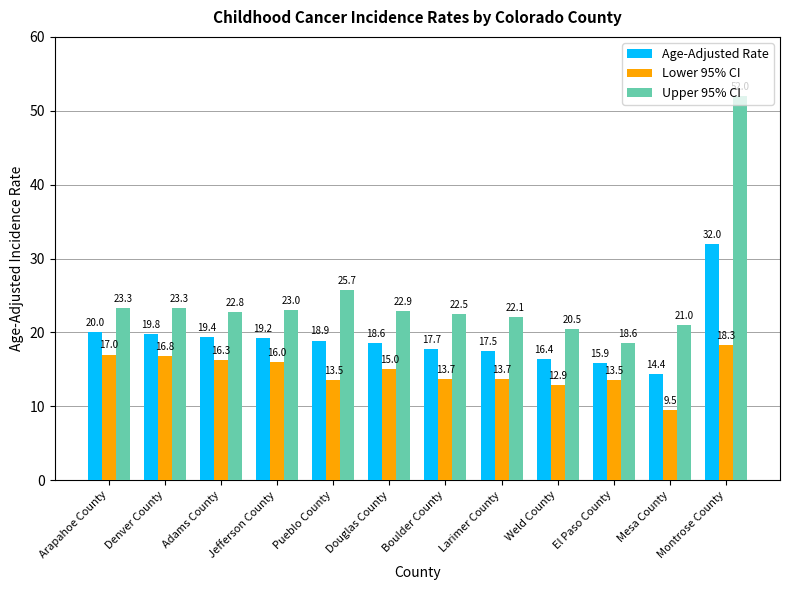

Is the value of Lower 95% CI at Denver County greater than the value of Age-Adjusted Rate at Adams County?

No